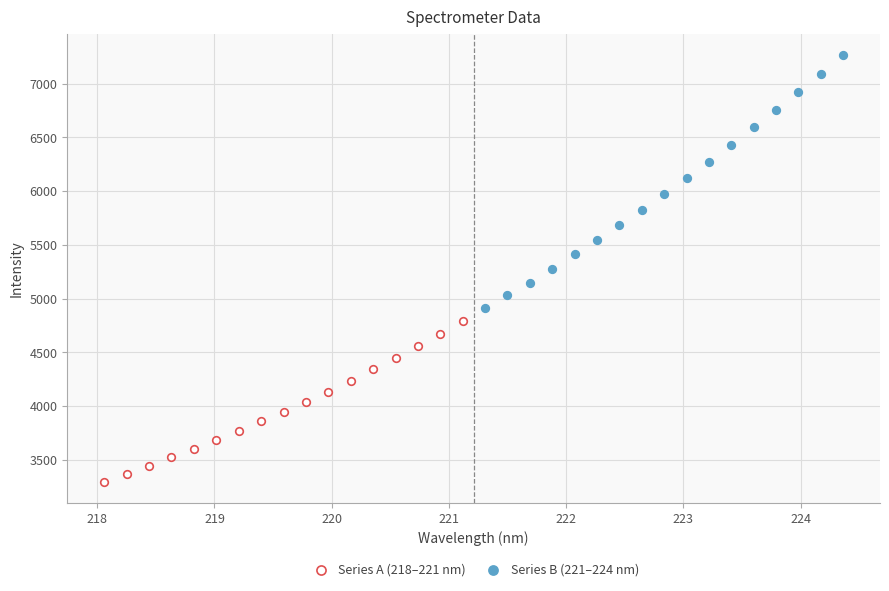

Which series reaches the maximum Y coordinate?

Series B (221–224 nm)